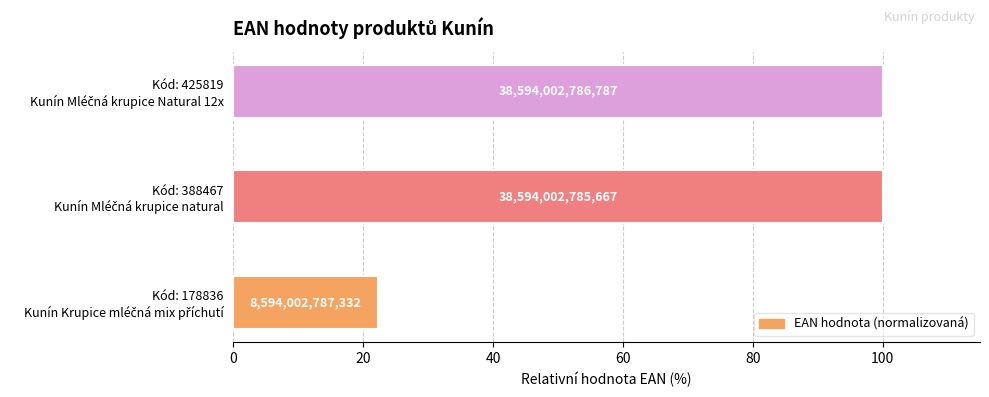

What is the greatest value displayed?

100.0